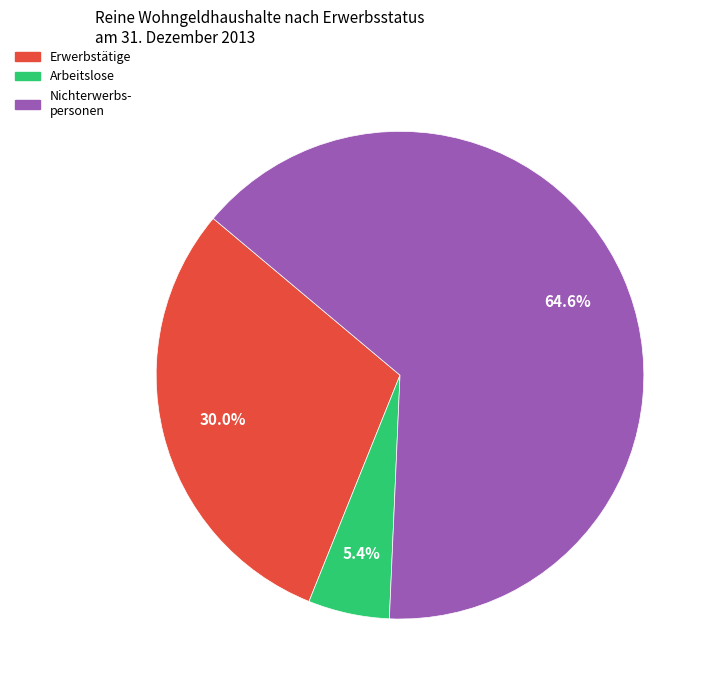

Which category has the smallest portion of the pie?

Arbeitslose